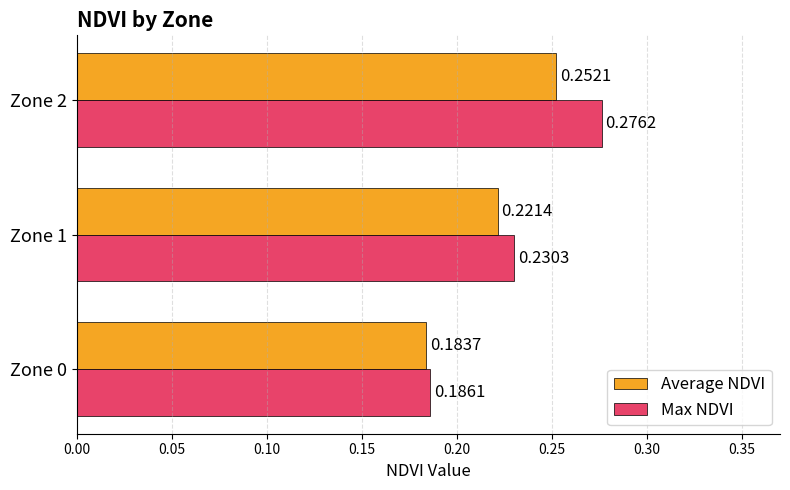

Rank the series by their average value, from lowest to highest.

Average NDVI, Max NDVI